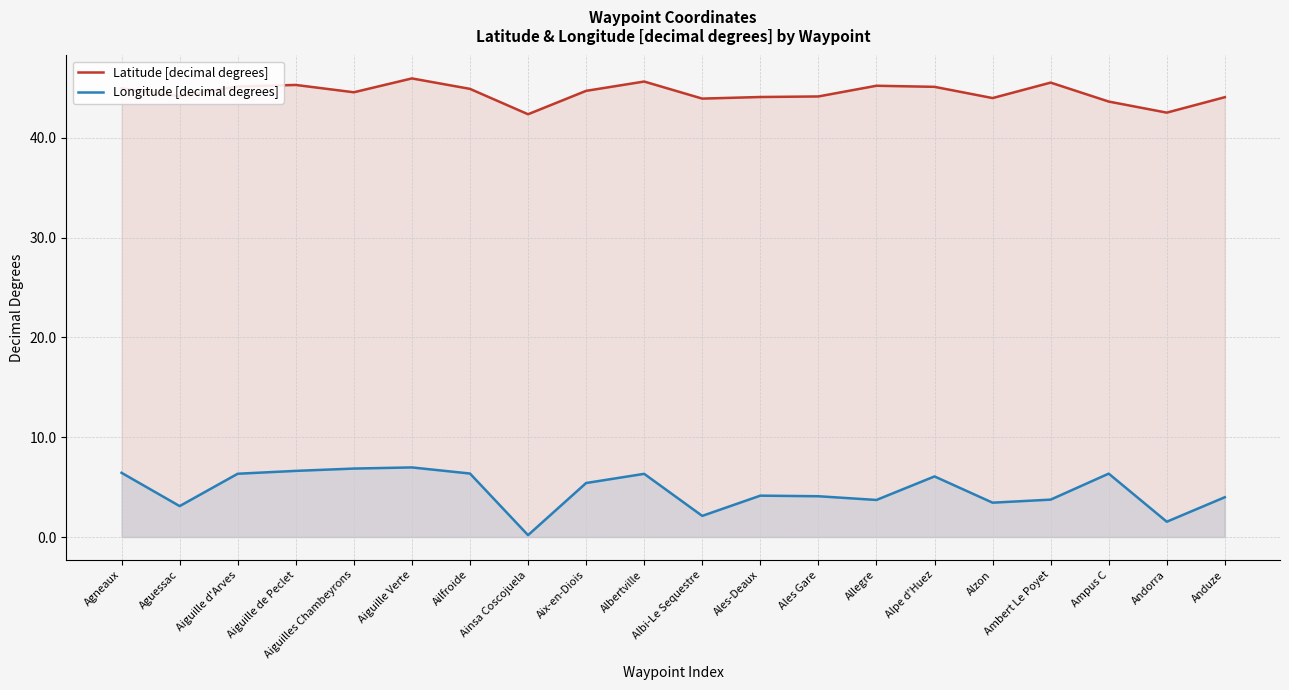

What is the minimum value shown in the chart?

0.2